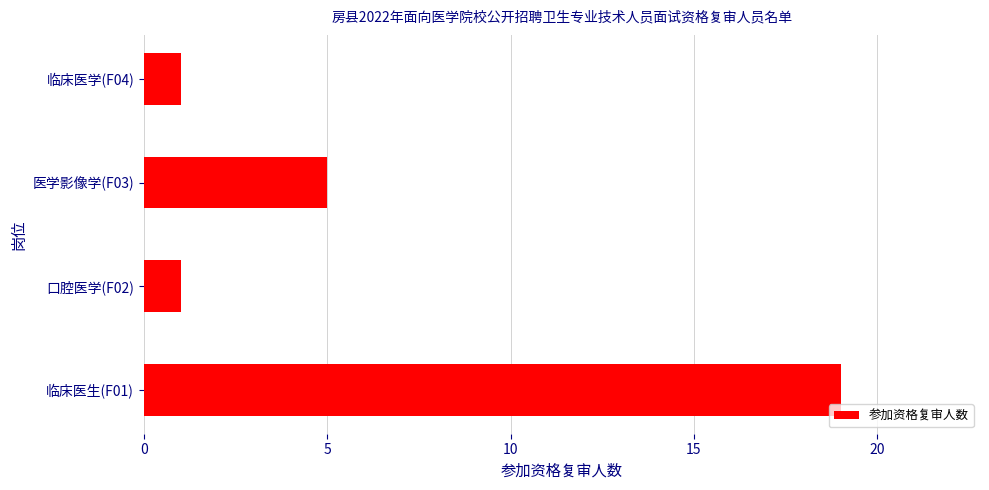

Approximately how many times larger is the value at 临床医生(F01) compared to 口腔医学(F02)?

19.0